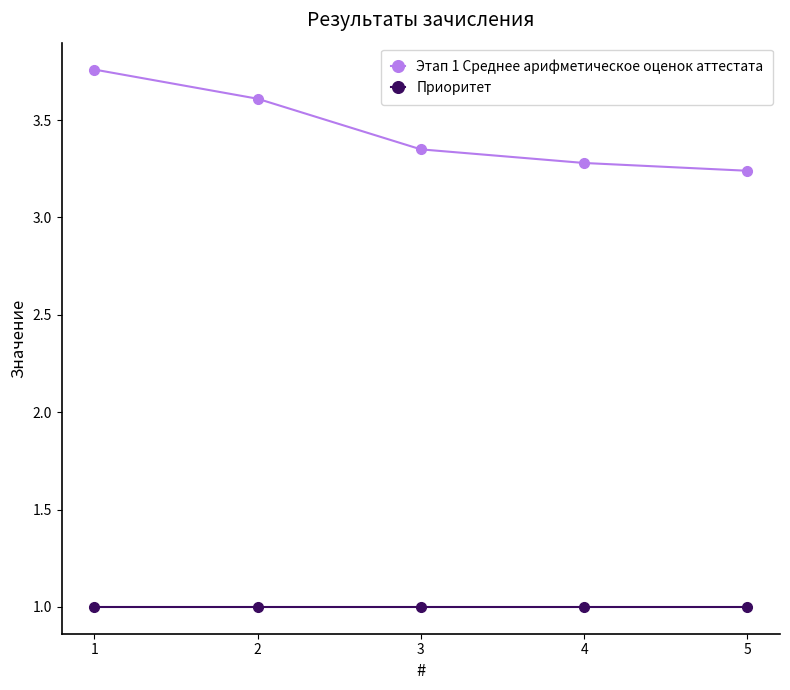

What is the difference between the highest and lowest values at 1?

2.8